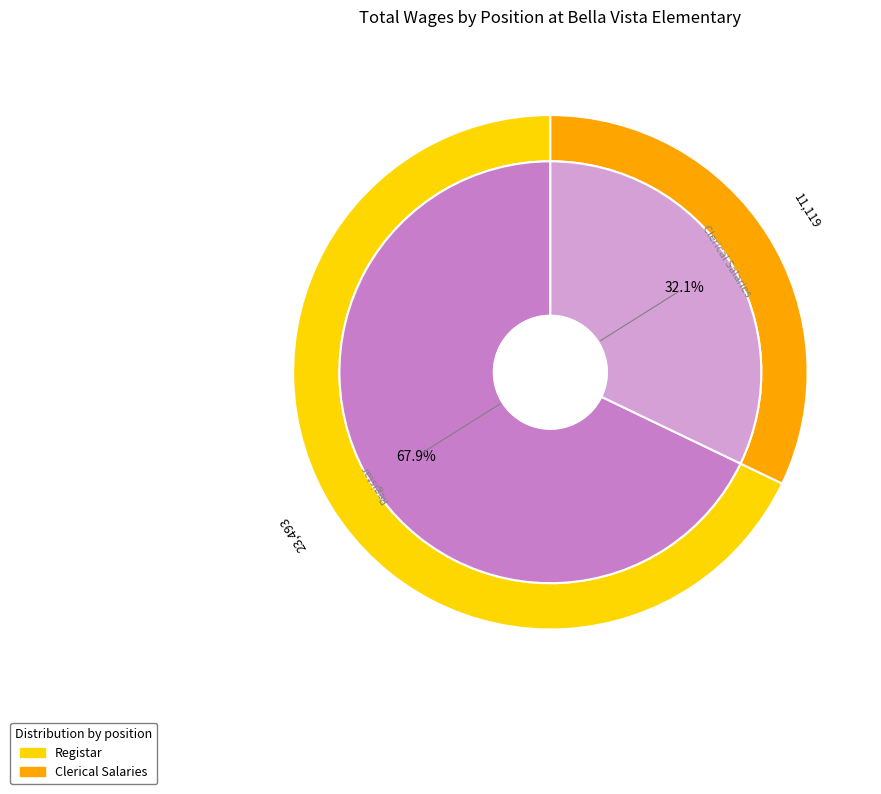

Which category has the biggest portion of the pie?

Registar